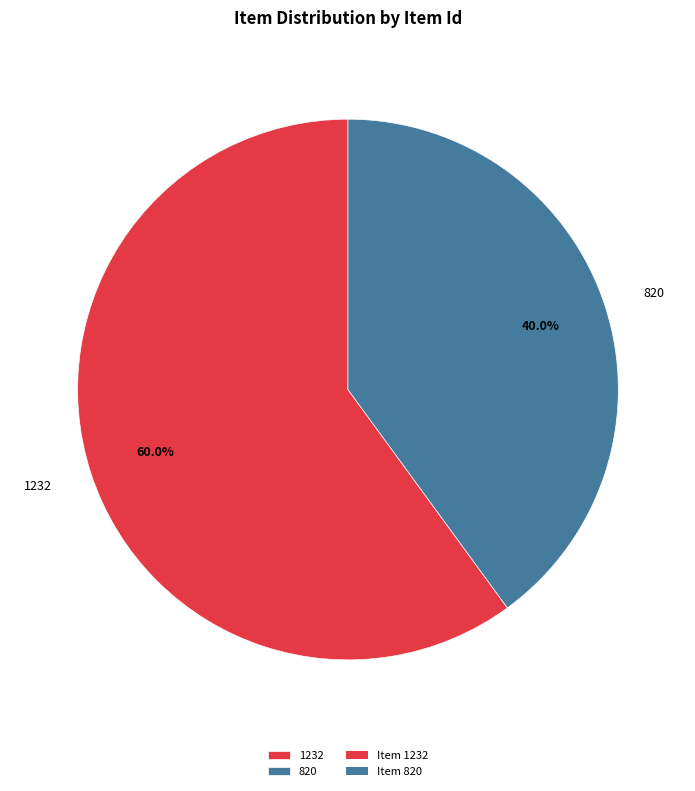

Combined, what portion of the pie is 1232 and 820?

100.0%